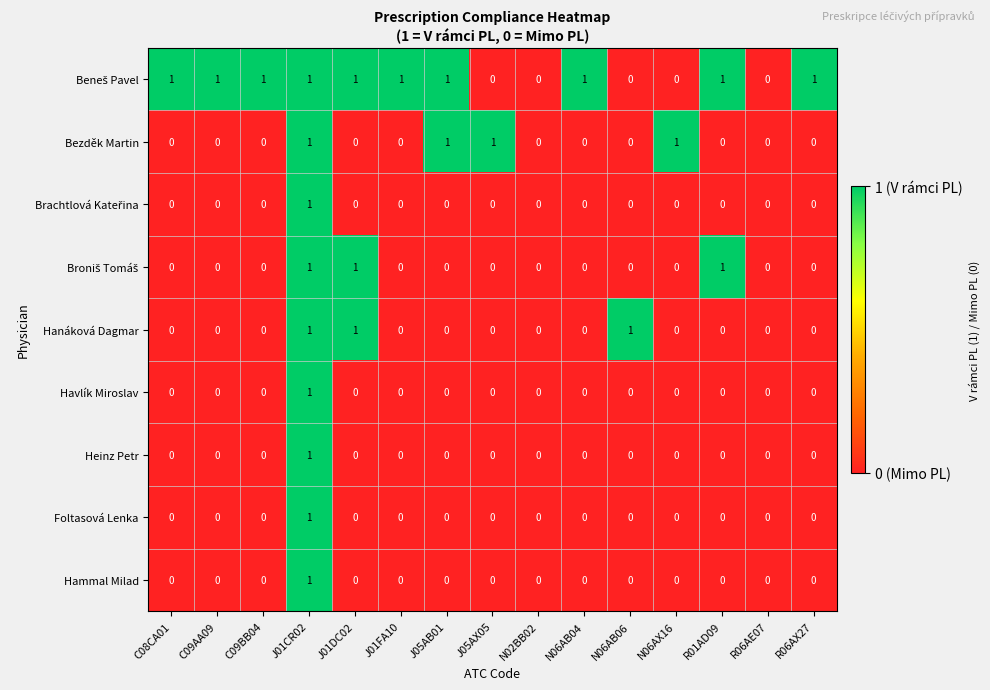

Count the Heinz Petr values in the range 0 to 1.

15